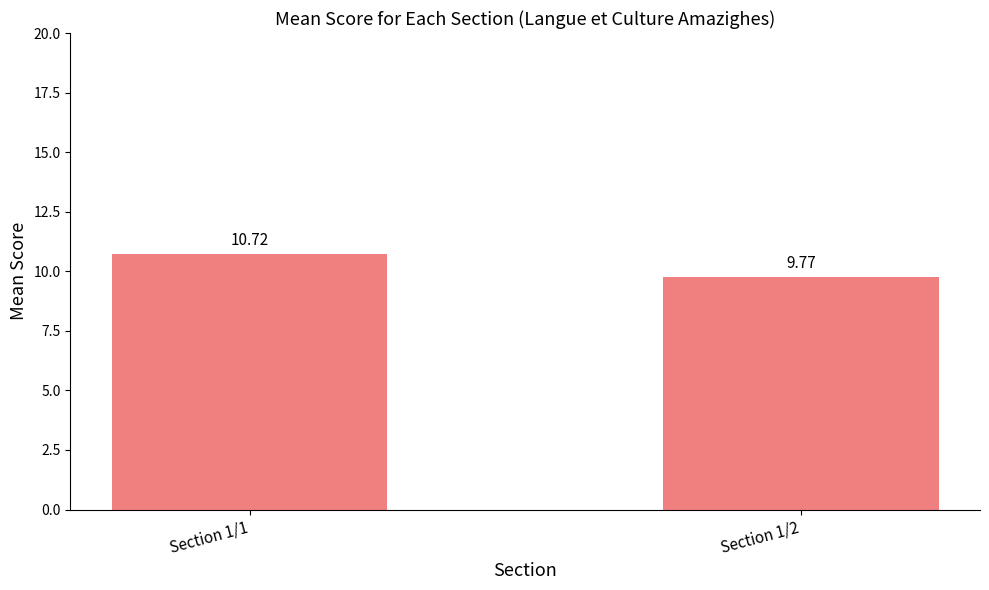

What is the difference between the maximum and minimum values?

1.0